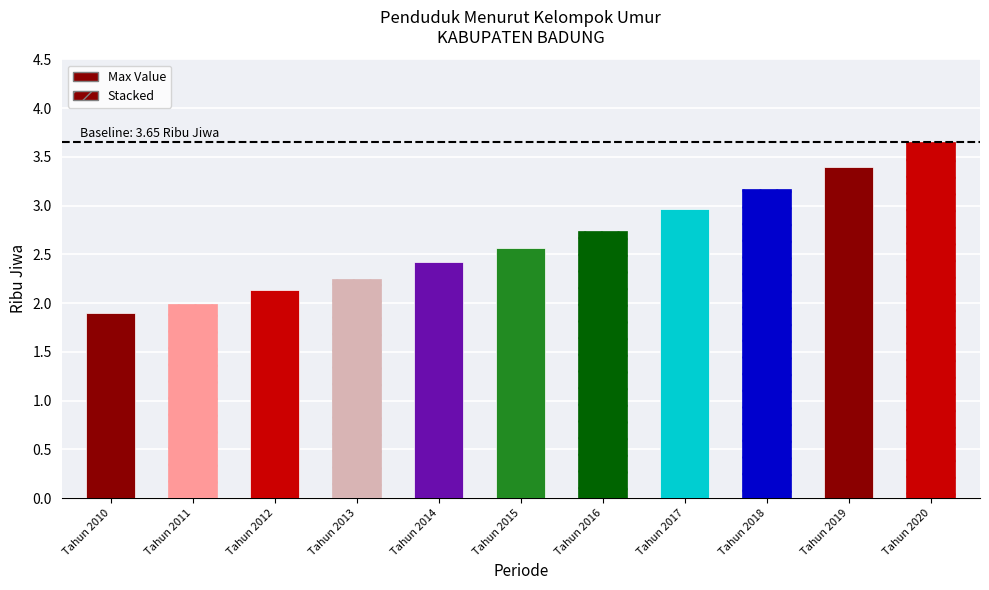

What is the change in value from Tahun 2013 to Tahun 2019?

+1.1